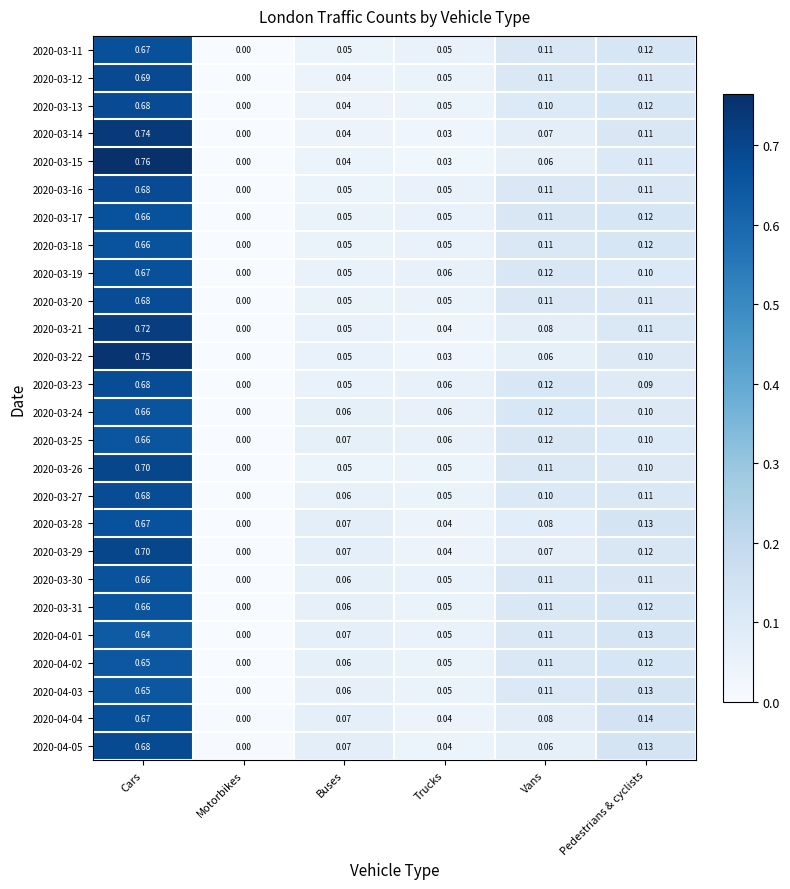

Rank the categories by 2020-03-21 value from lowest to highest.

Motorbikes, Trucks, Buses, Vans, Pedestrians & cyclists, Cars